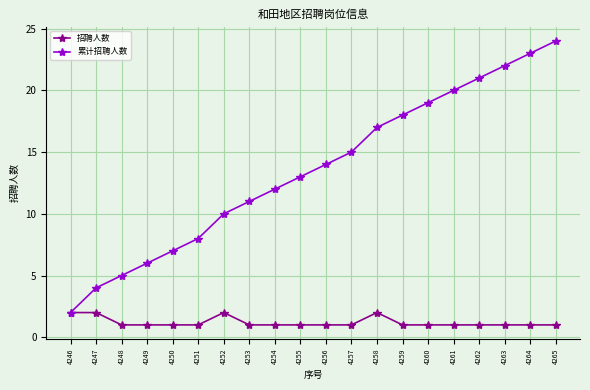

Is it true that 累计招聘人数 equals 20 at 4255?

False